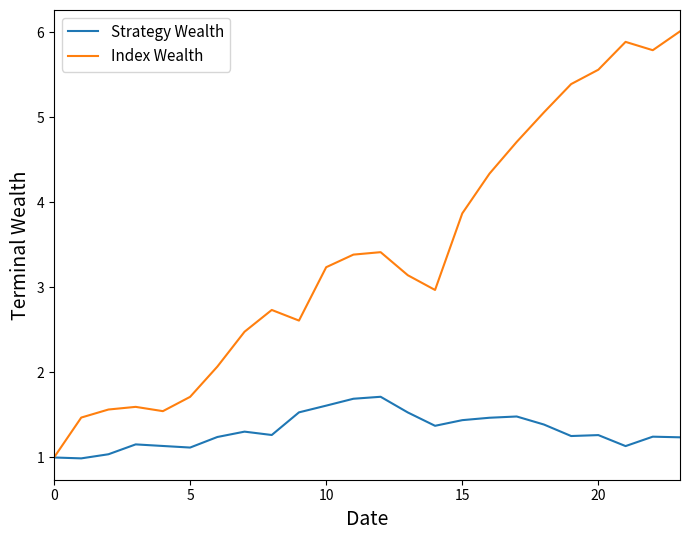

What is the minimum value for Index Wealth?

1.0